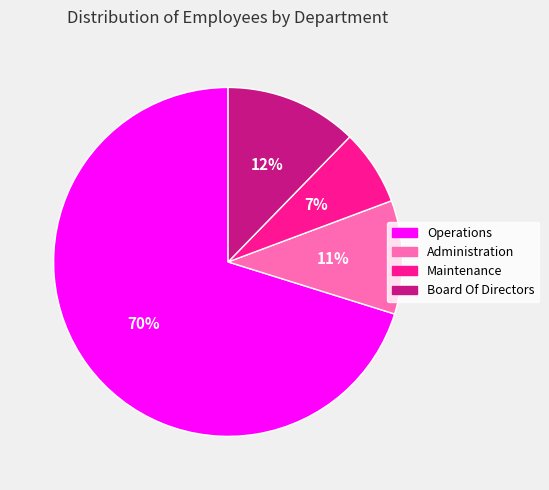

True or false: Board Of Directors accounts for 12% of the total.

True